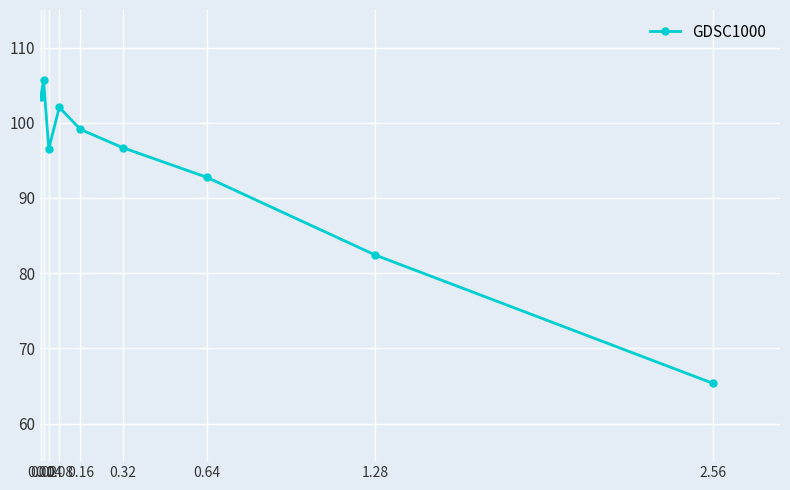

The value at 0.16 is 39.5. True or false?

False